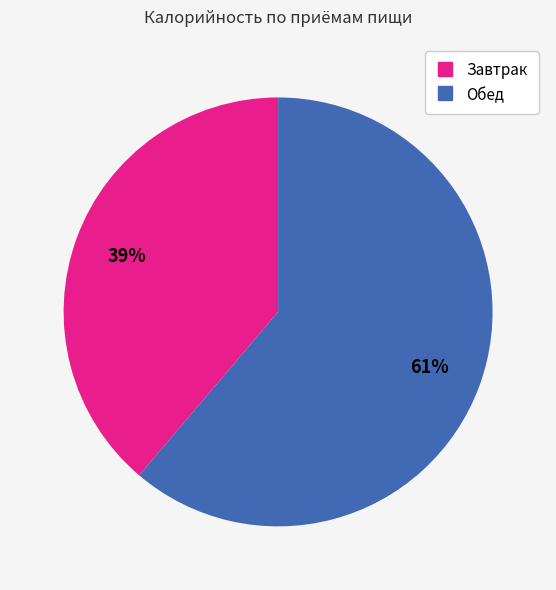

What is the majority slice?

Обед